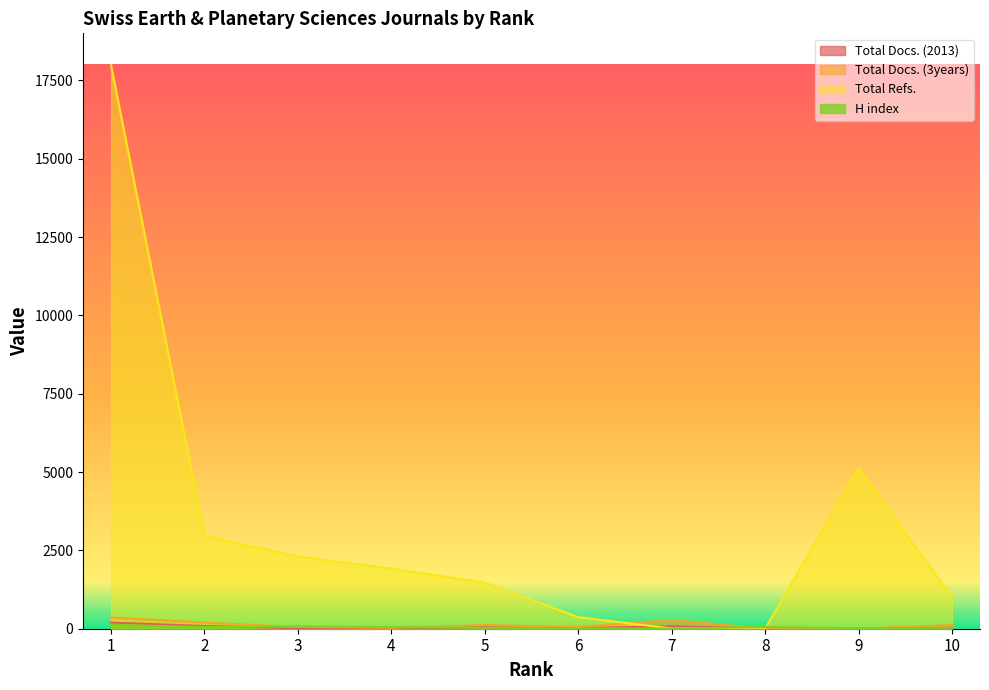

The value of Total Docs. (2013) at 1 is 193. True or false?

True